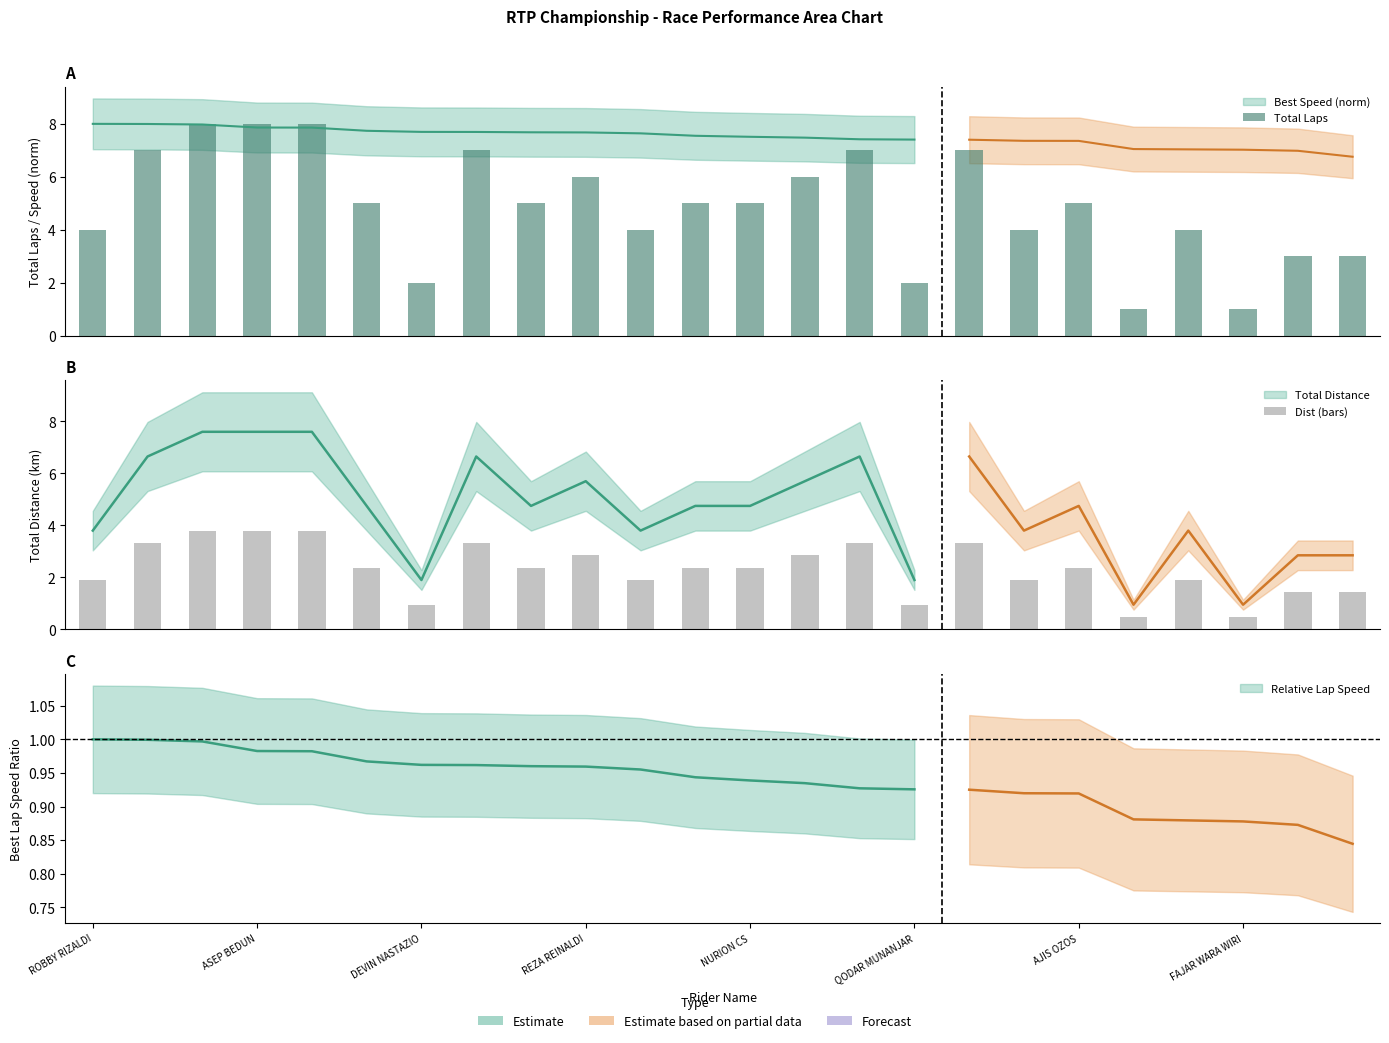

Reading left to right, list all the values displayed in this chart.

Total Laps: 4.0	7.0	8.0	8.0	8.0	5.0	2.0	7.0	5.0	6.0	4.0	5.0	5.0	6.0	7.0	2.0	7.0	4.0	5.0	1.0	4.0	1.0	3.0	3.0
Dist (bars): 1.9	3.3	3.8	3.8	3.8	2.4	0.9	3.3	2.4	2.9	1.9	2.4	2.4	2.9	3.3	0.9	3.3	1.9	2.4	0.5	1.9	0.5	1.4	1.4